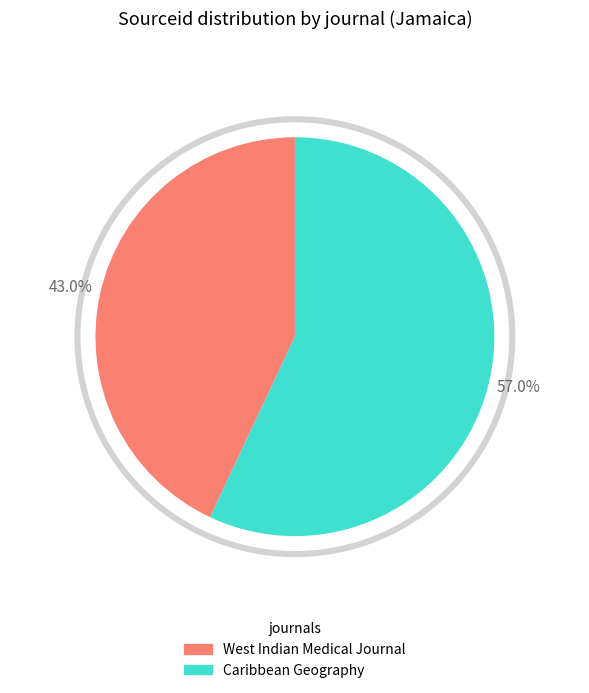

Rank the categories by value from lowest to highest.

West Indian Medical Journal, Caribbean Geography